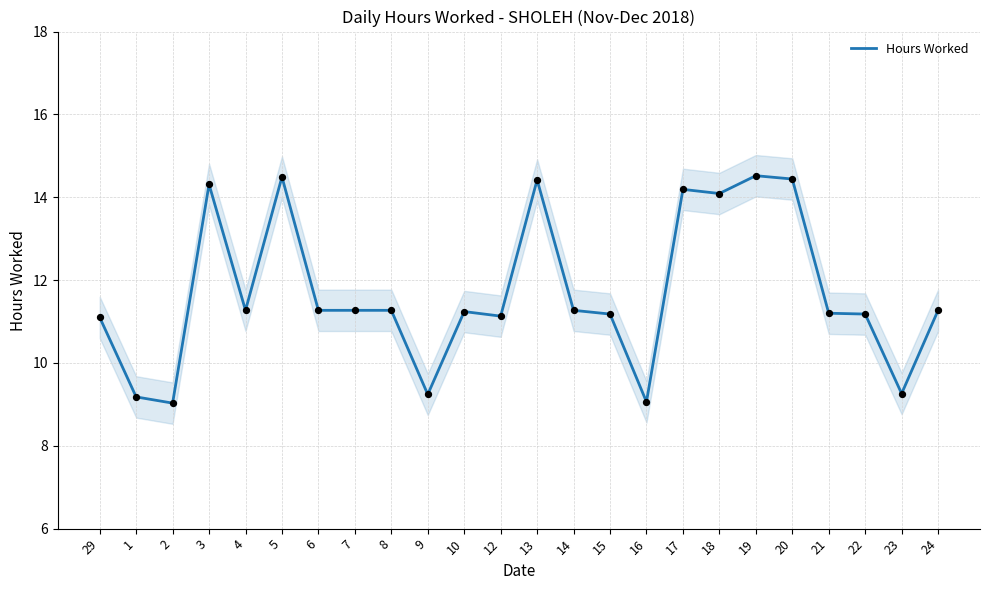

Which has a higher value, 1 or 19?

19